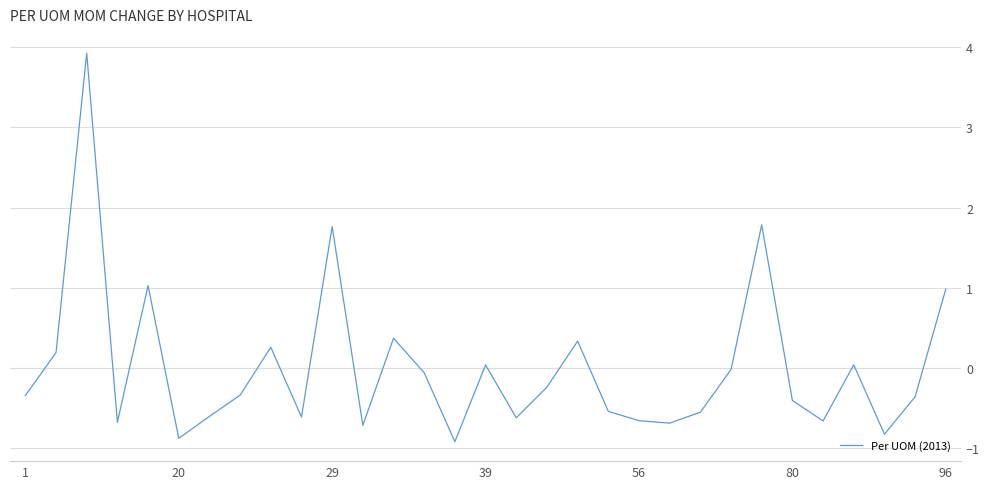

What is the difference between the maximum and minimum values?

4.8